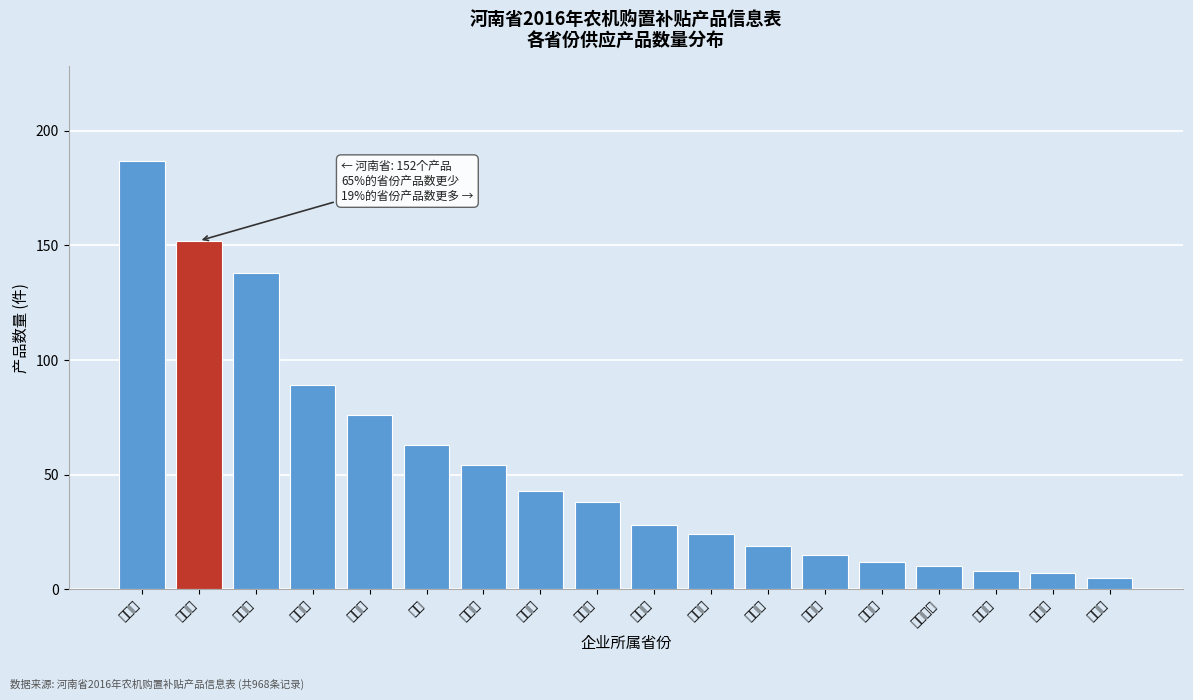

Reading left to right, transcribe all the data shown in this chart.

187	152	138	89	76	63	54	43	38	28	24	19	15	12	10	8	7	5